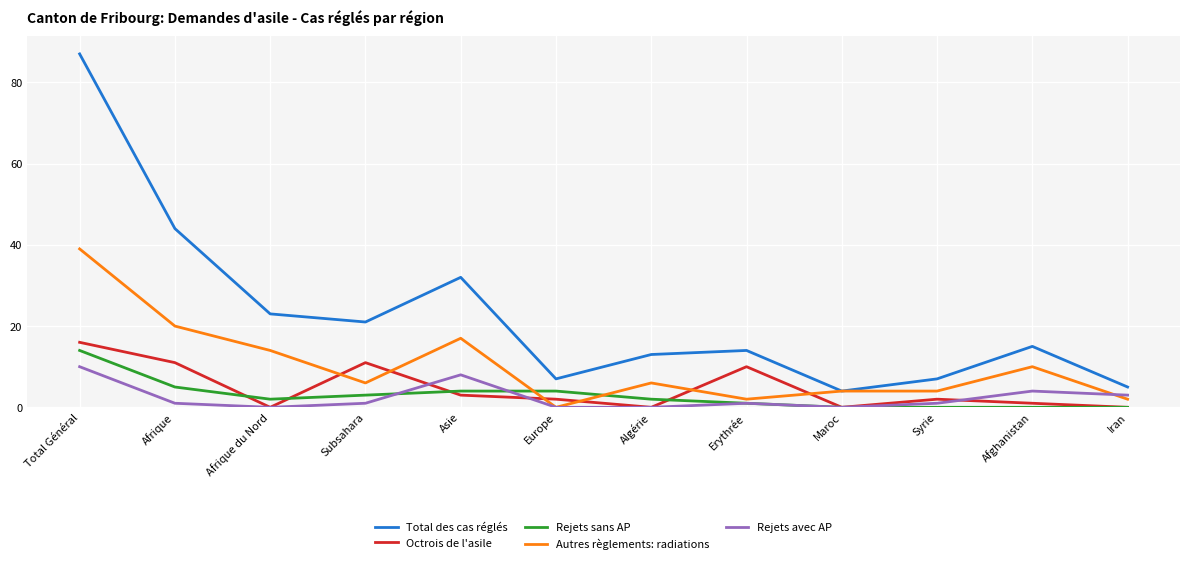

What is the average value of the Octrois de l'asile series?

5